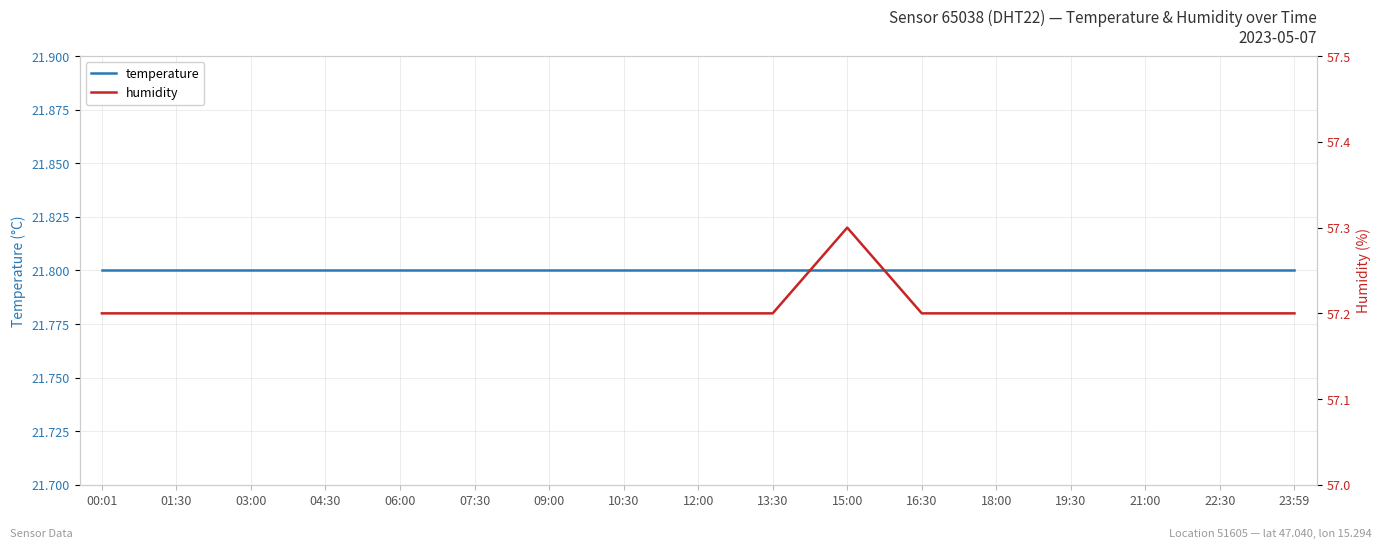

Which series has the widest spread of values?

humidity